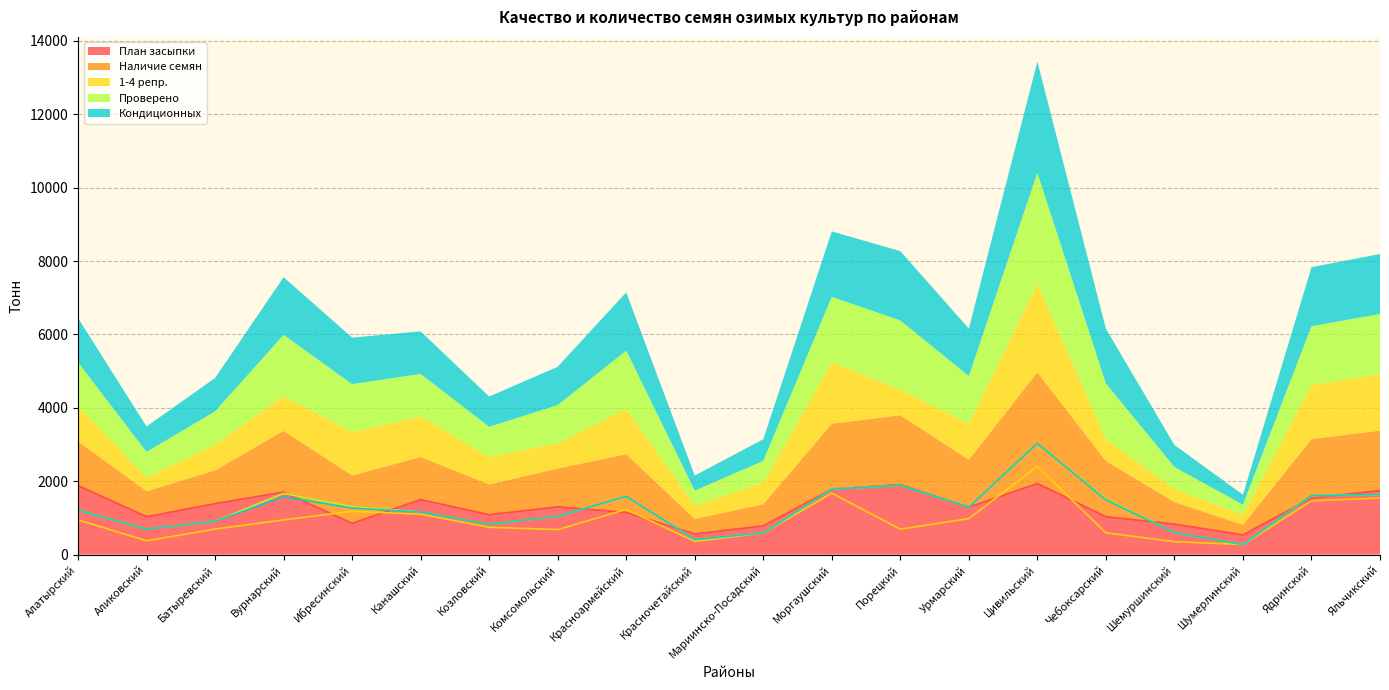

Which series changed the most between Аликовский and Красноармейский?

Наличие семян